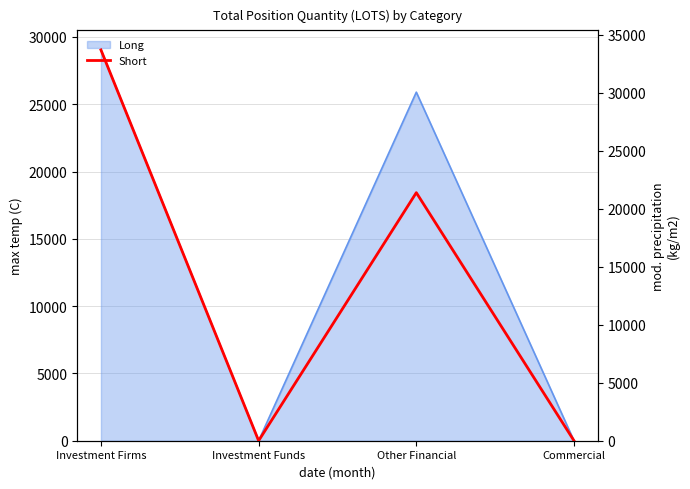

At which category does the data reach its first local valley?

Investment Funds